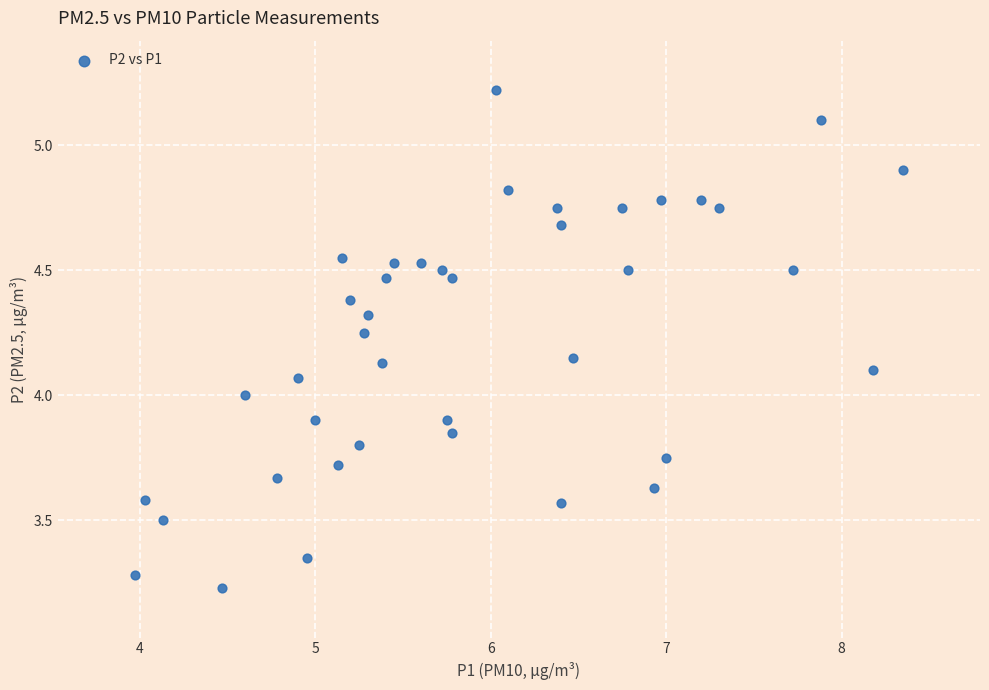

What is the range of X values (max minus min)?

4.4